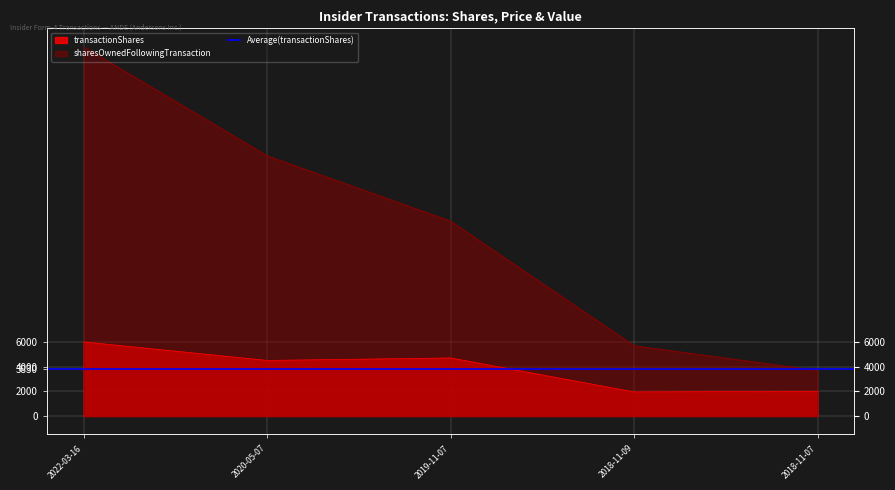

What is the difference between the highest and lowest values at 2018-11-09?

3742